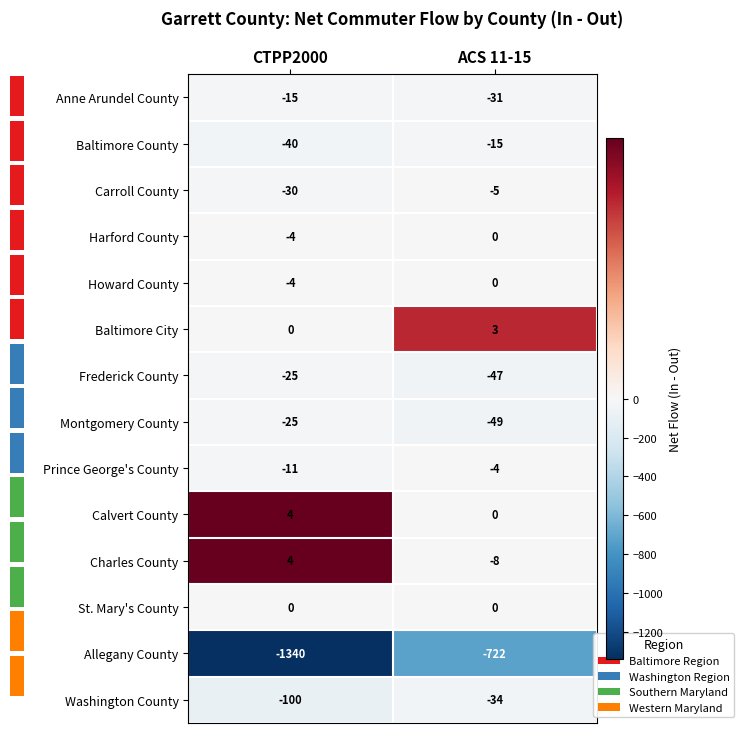

List the labels in order of Calvert County value, largest first.

CTPP2000, ACS 11-15